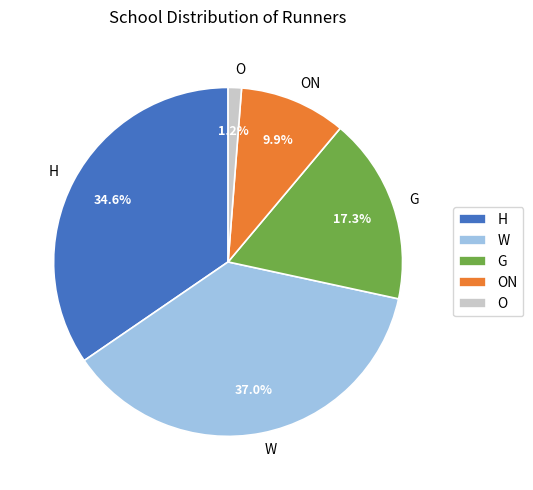

True or false: ON accounts for 10% of the total.

True